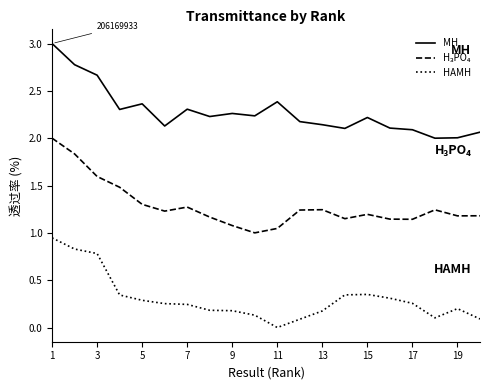

True or false: HAMH and MH intersect in this chart.

False